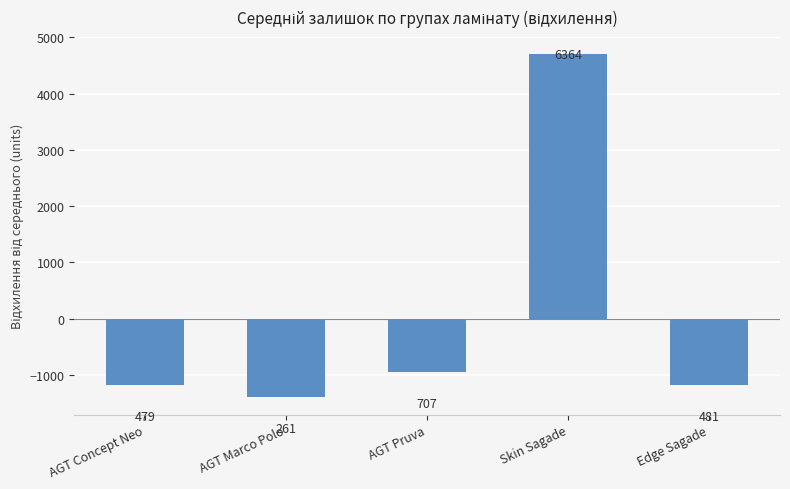

Where is the data nearest to the value 1654?

AGT Pruva